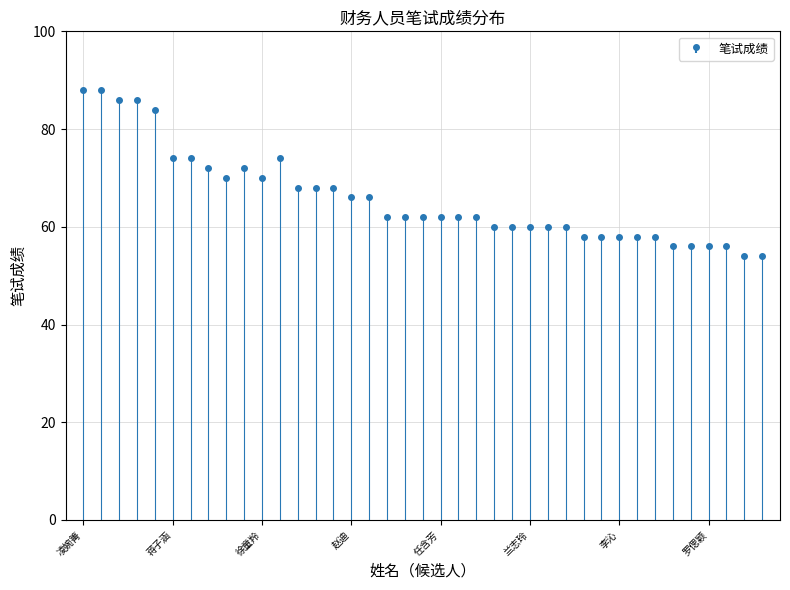

What is the change in value from 赵迪 to 叶阳?

-12